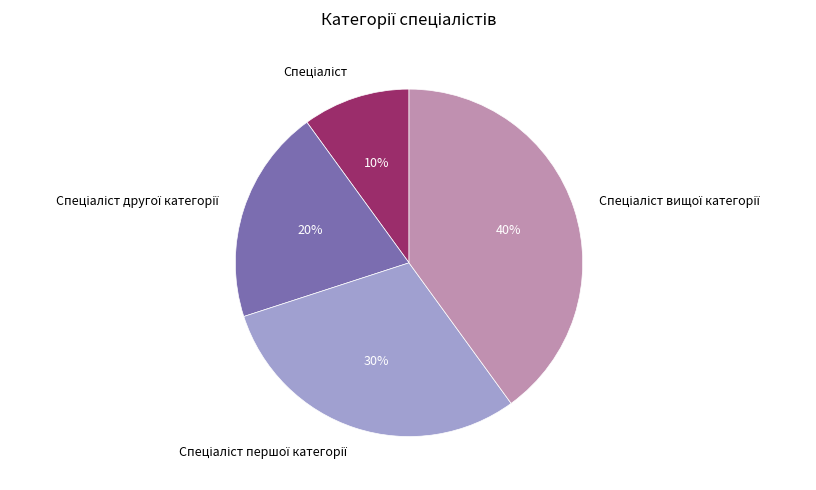

Is there a majority slice in this chart?

No